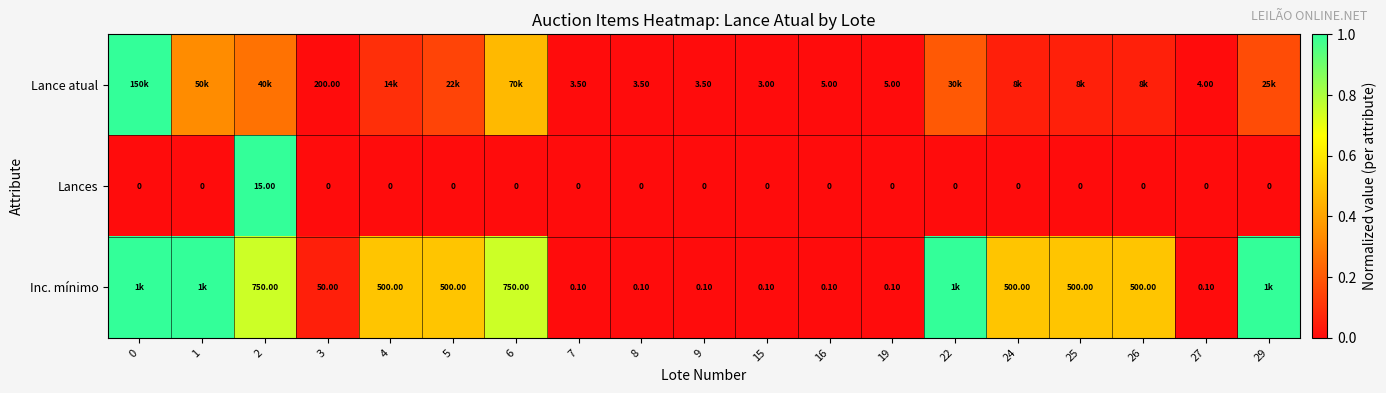

Is the value of Lances at 5 greater than the value of Inc. mínimo at 27?

No